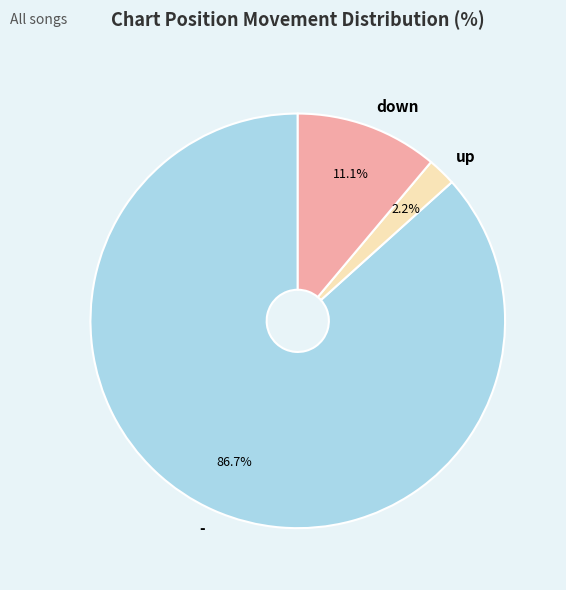

To the nearest percent, what percentage of the pie is -?

87%